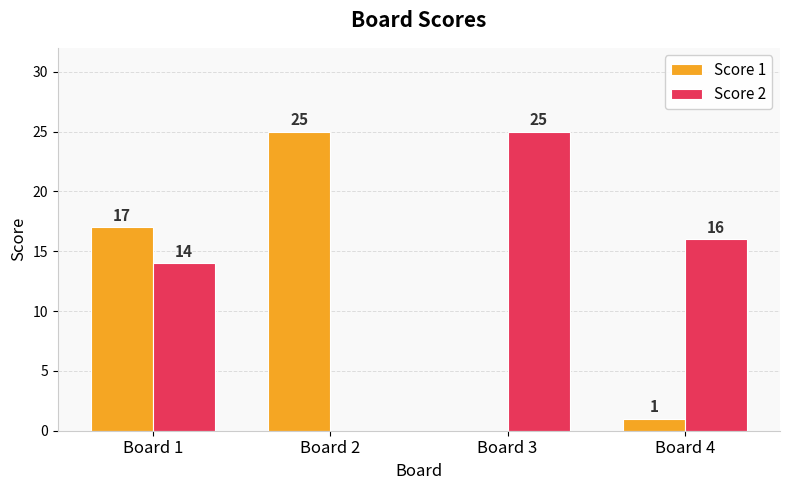

At which label is Score 2 closest to 12?

Board 1